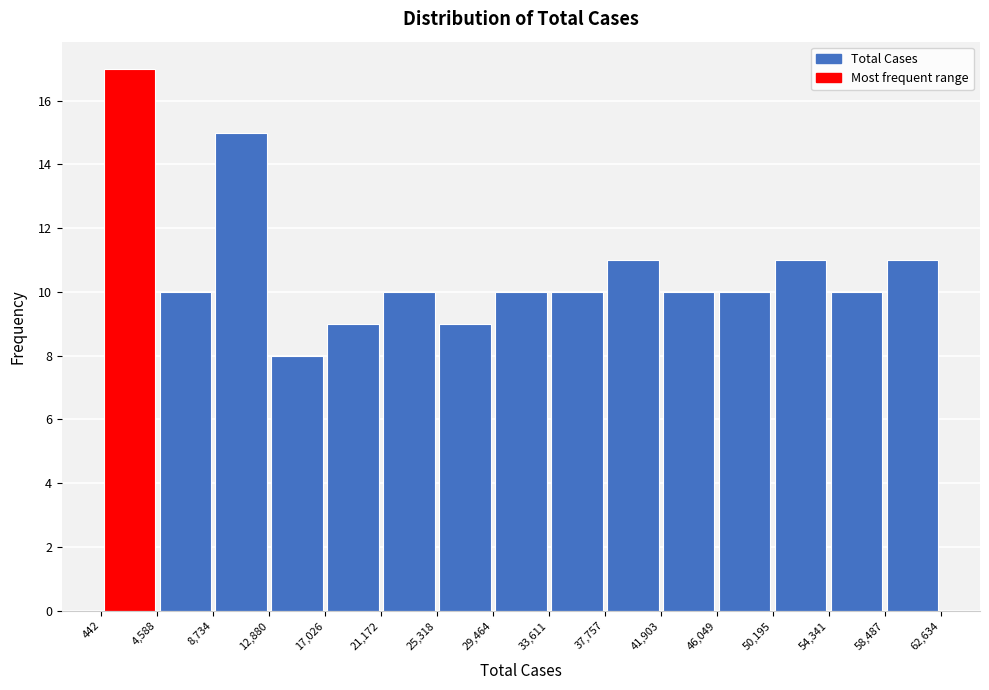

Reading left to right, list every bar in this chart as the range it spans on the x-axis followed by its height. The values are not printed on the chart, so give them approximately, as read against the axis.

442 to 4,588: 17
4,588 to 8,734: 10
8,734 to 12,880: 15
12,880 to 17,026: 8
17,026 to 21,172: 9
21,172 to 25,318: 10
25,318 to 29,464: 9
29,464 to 33,611: 10
33,611 to 37,757: 10
37,757 to 41,903: 11
41,903 to 46,049: 10
46,049 to 50,195: 10
50,195 to 54,341: 11
54,341 to 58,487: 10
58,487 to 62,634: 11